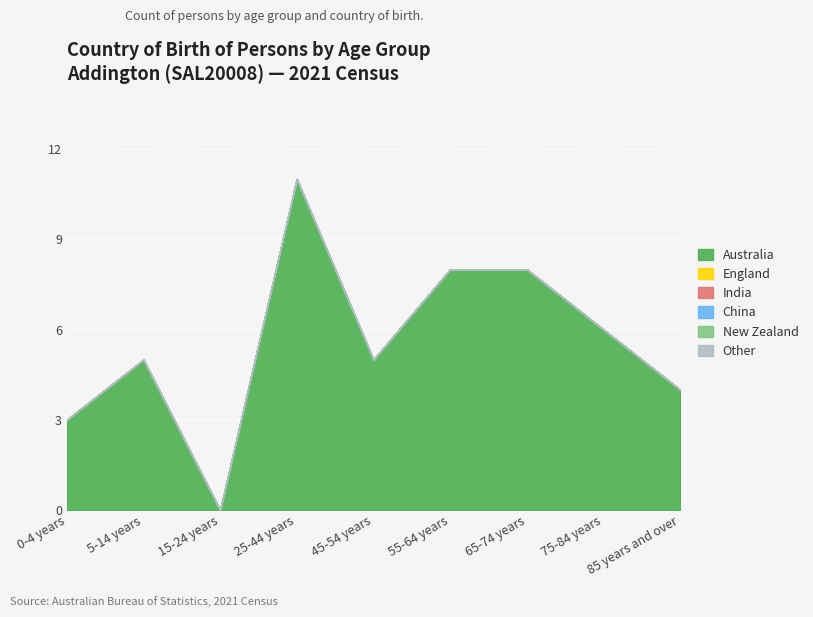

True or false: Australia and New Zealand cross at least once.

False